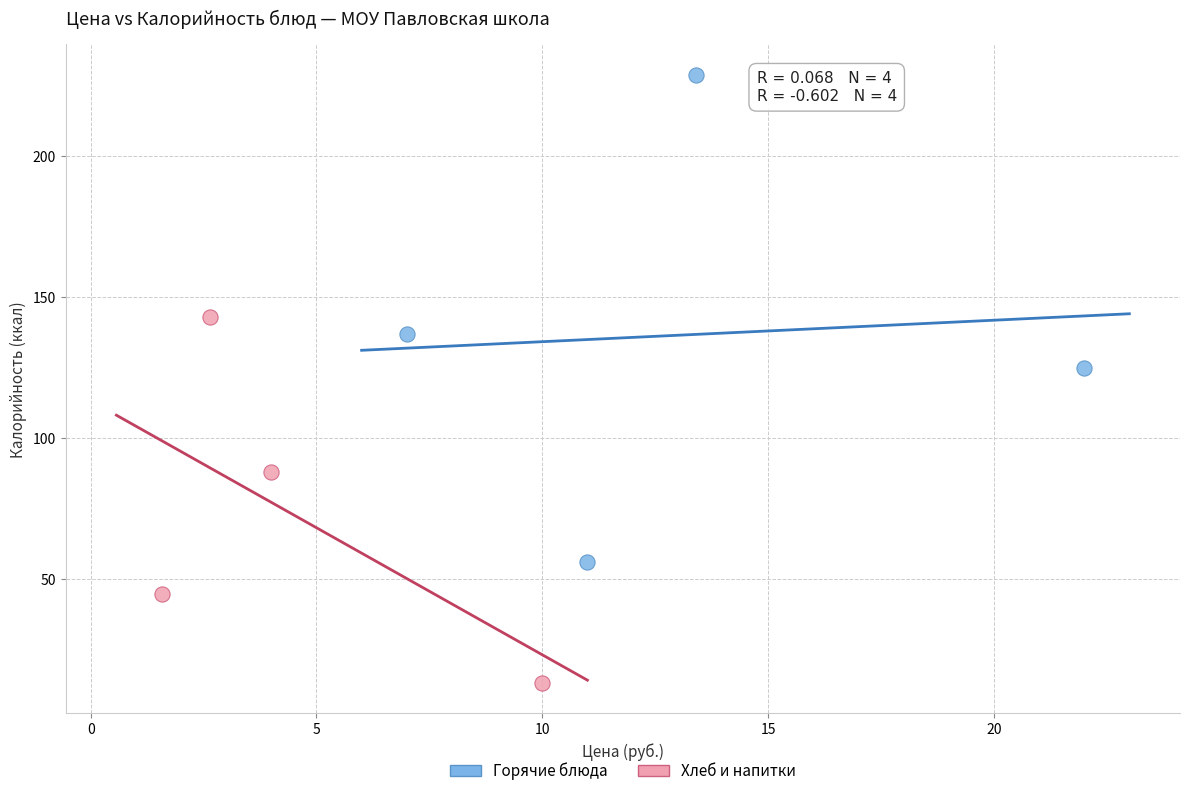

What are all the series names shown in the legend?

Горячие блюда, Хлеб и напитки